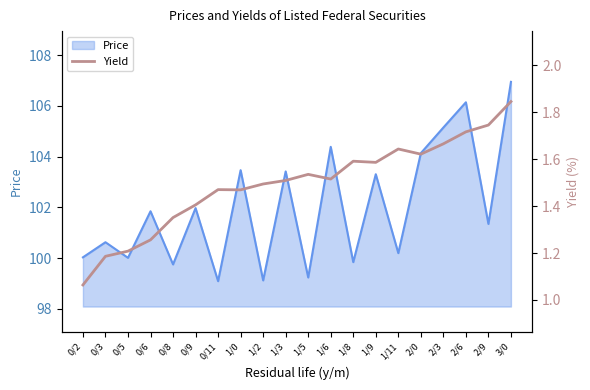

Is it true that Price equals 101.8 at 0/6?

True